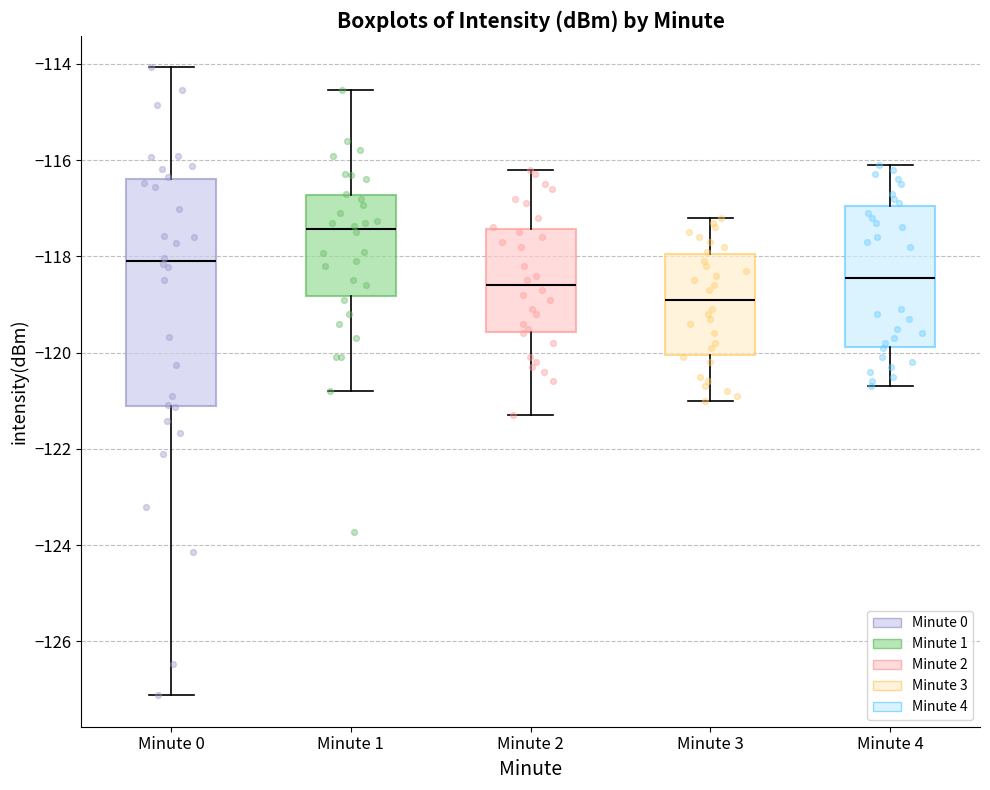

Which box has the highest median line?

Minute 1